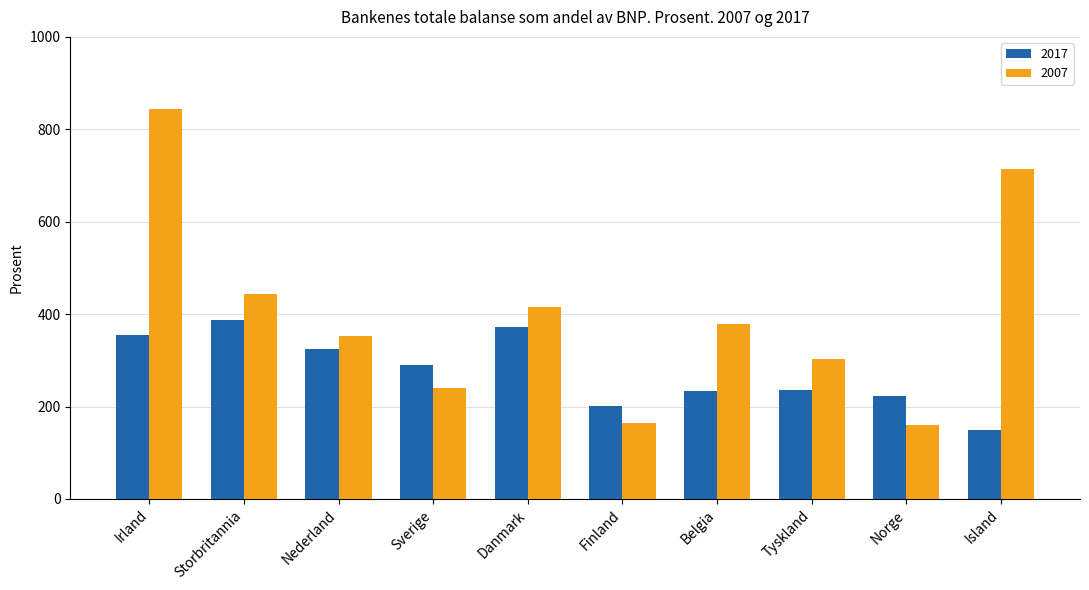

Which series has the largest total across all categories?

2007